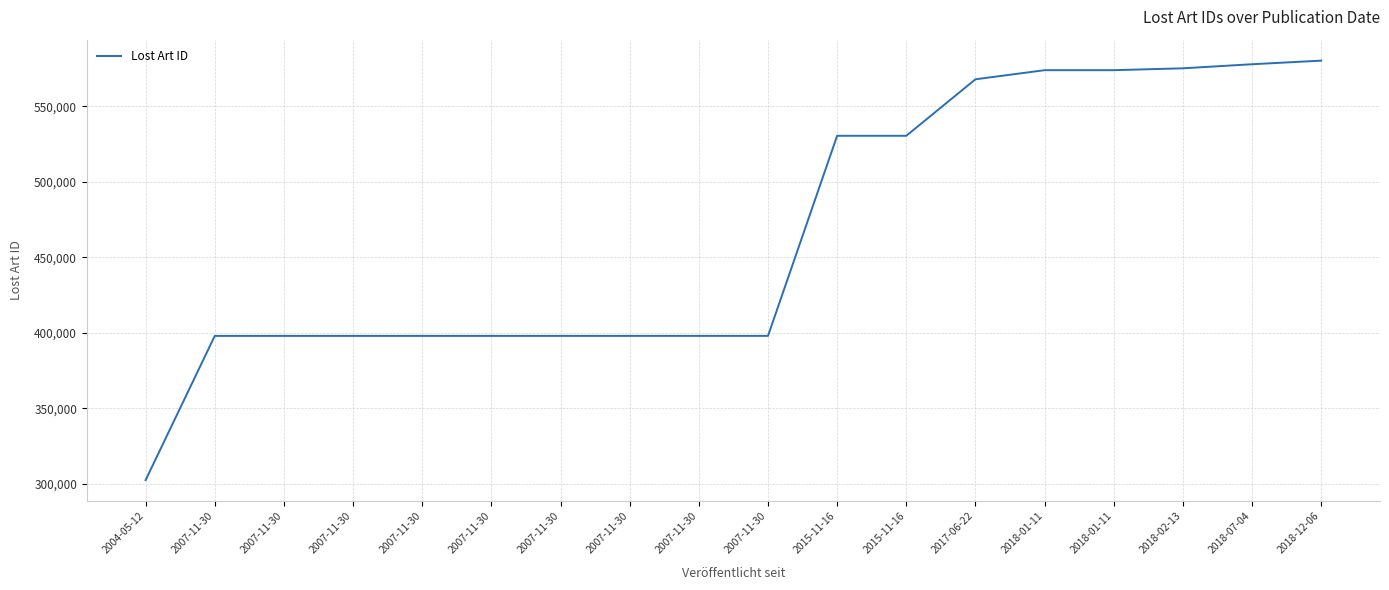

Is it true that the value at 2007-11-30 is 609872?

False